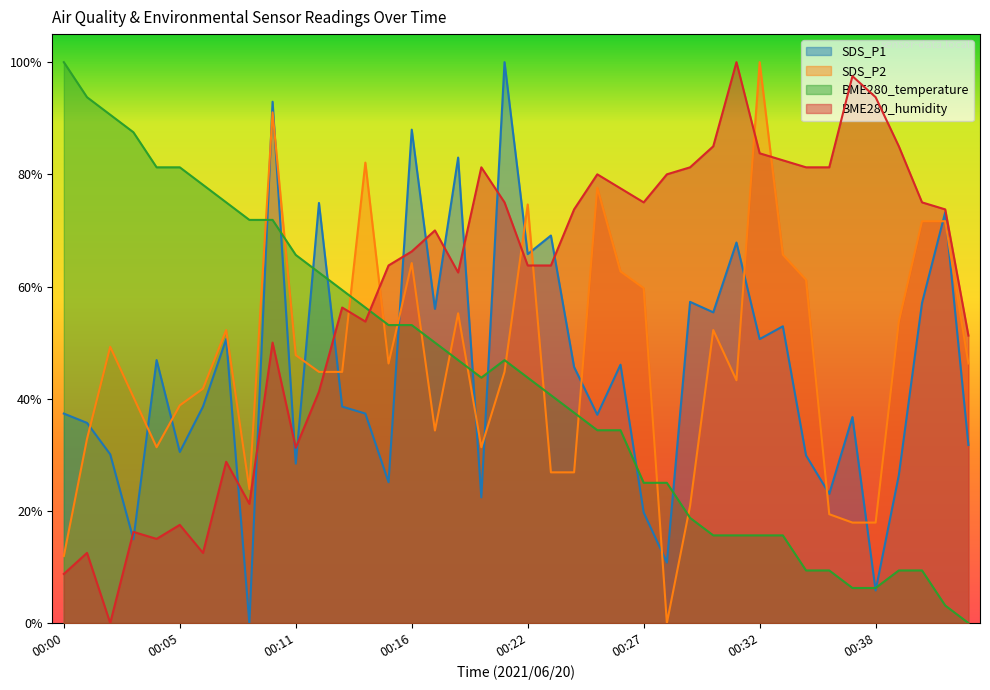

Does the chart have visible grid lines?

No